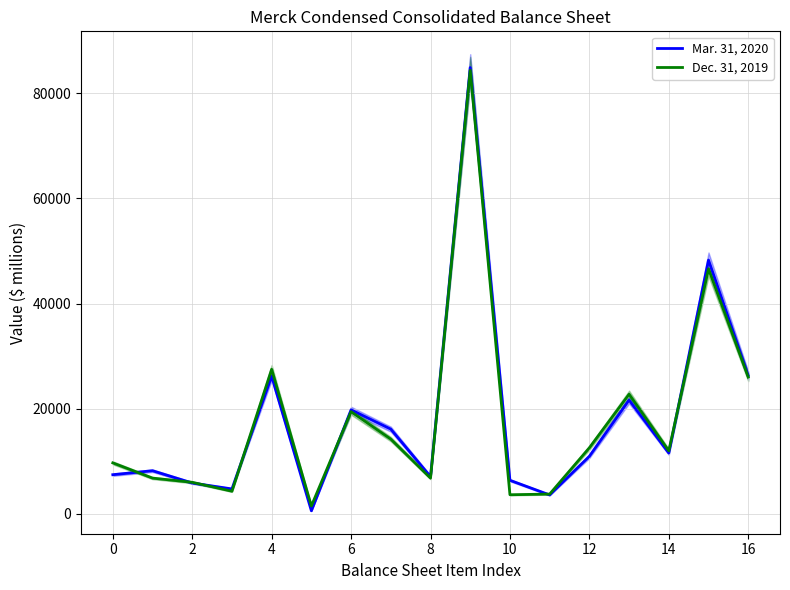

What is the value of the Dec. 31, 2019 point at the 8th from the left?

14196